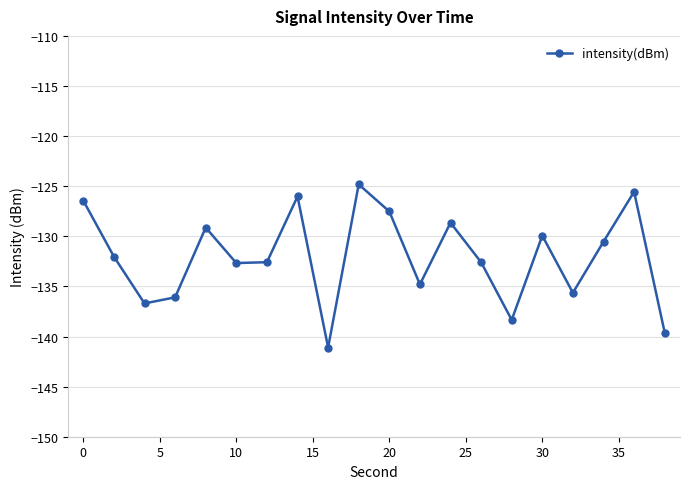

What is the average value?

-132.0